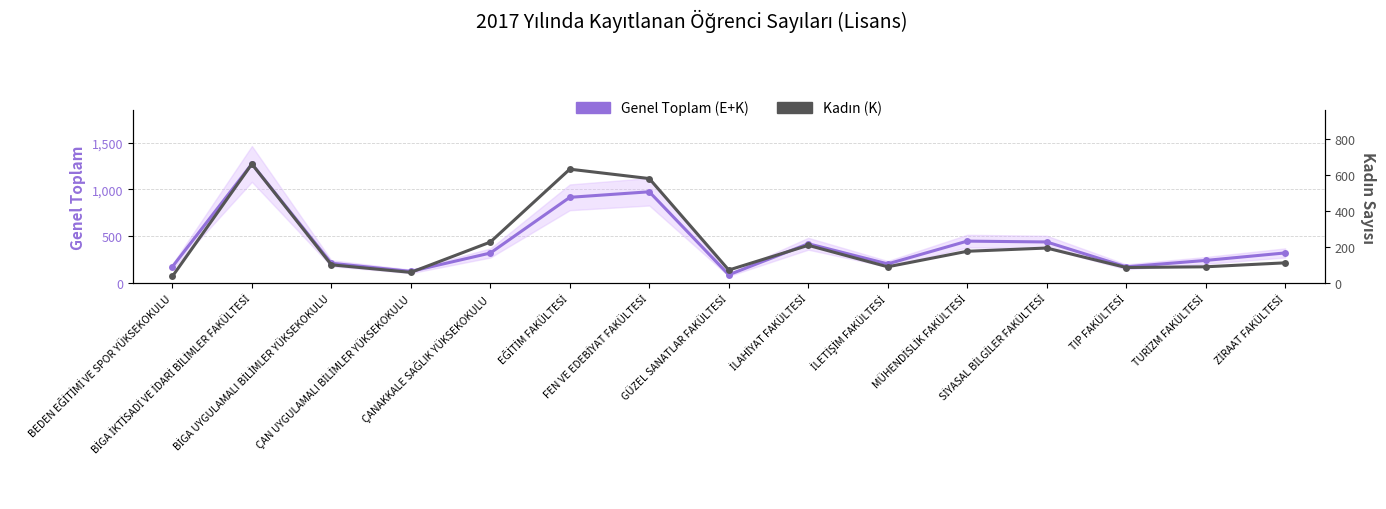

Which series has the widest spread of values?

Genel Toplam (E+K)